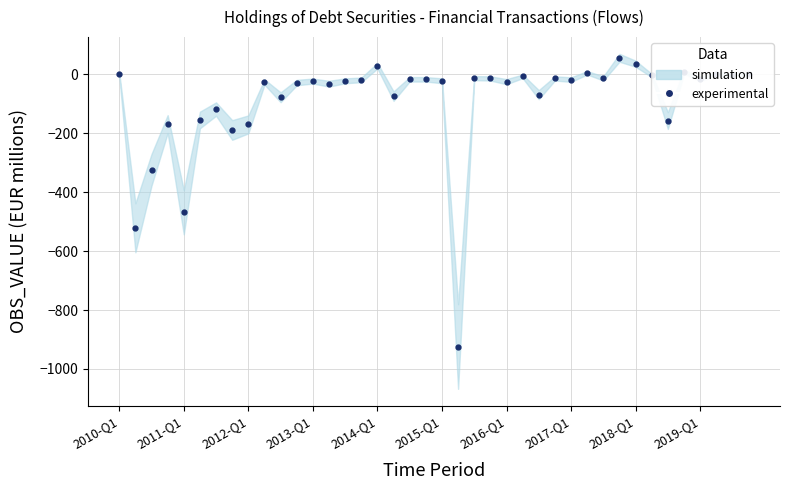

Reading left to right, extract all data points from this chart.

0	-521	-324	-169	-468	-155	-118	-189	-170	-26	-78	-28	-23	-32	-22	-19	29	-74	-17	-17	-22	-924	-13	-14	-25	-7	-69	-14	-18	5	-14	56	36	-4	-157	8	-15	0	-1	0